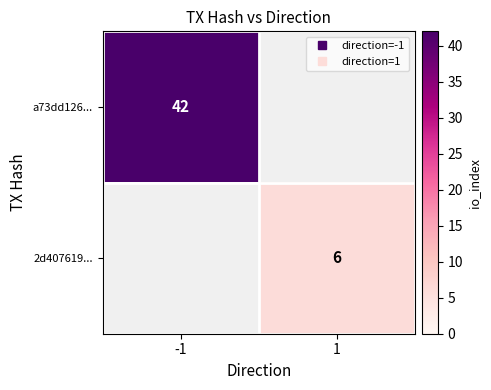

What is the difference between the a73dd126... values at -1 and 1?

42